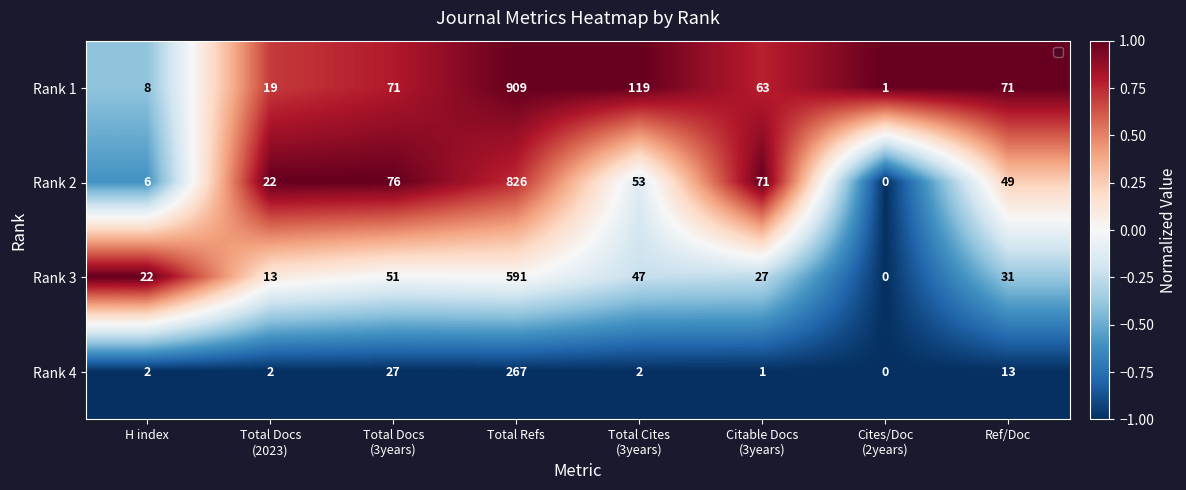

Which series has the widest spread of values?

Rank 1